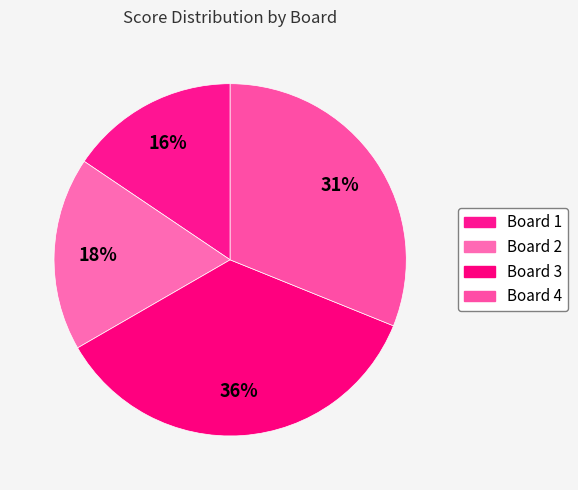

What is the largest slice in the pie chart?

Board 3